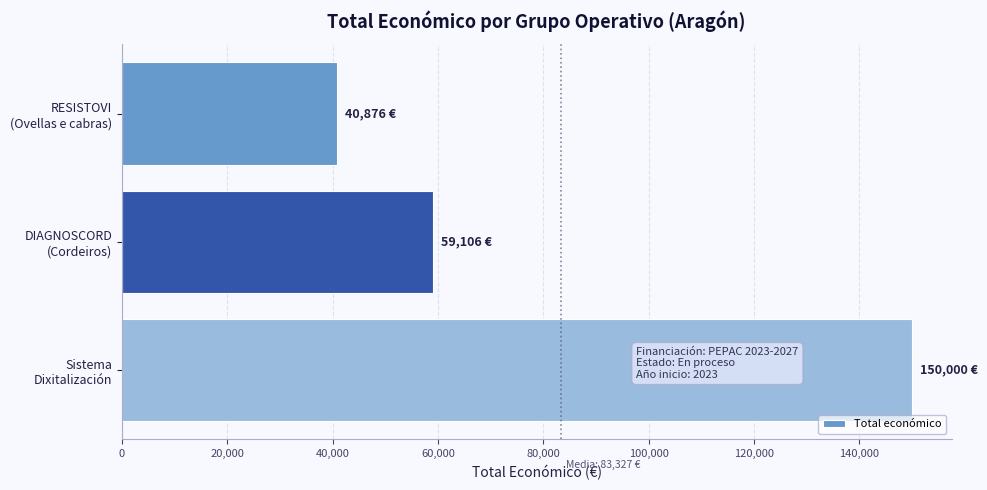

What is the sum of all values?

249982